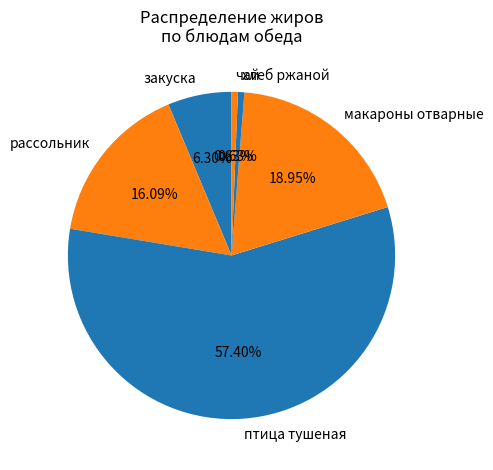

To the nearest percent, what is the difference between the хлеб ржаной and закуска slice percentages?

6%